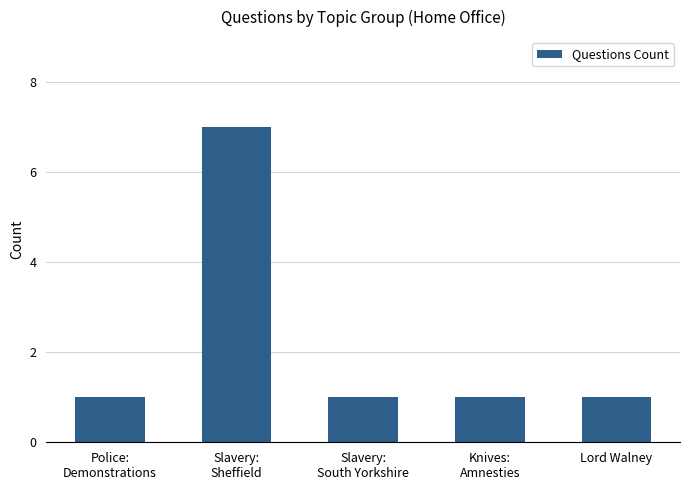

What is the sum of the values at Lord Walney and Slavery:
Sheffield?

8